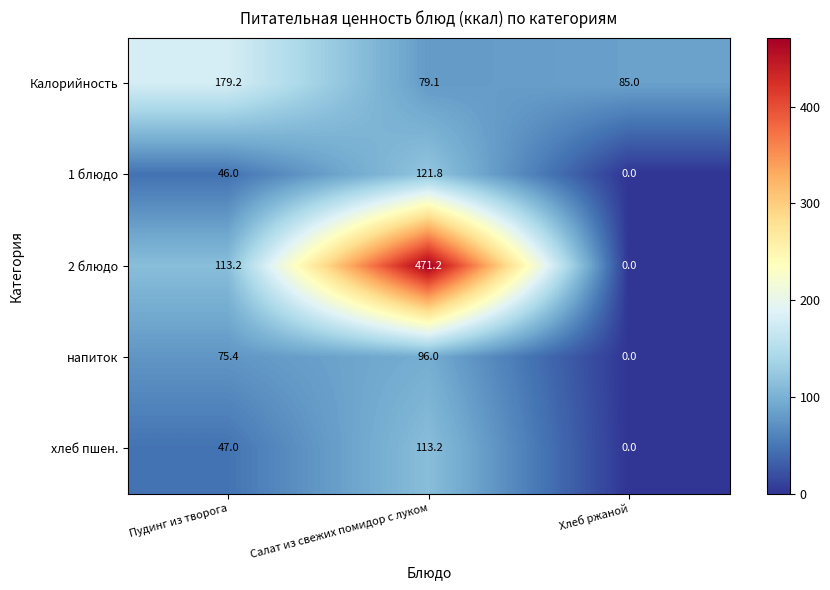

Reading left to right, list all the values displayed in this chart.

Калорийность: Пудинг из творога=179.2	Салат из свежих помидор с луком=79.1	Хлеб ржаной=85.0
1 блюдо: Пудинг из творога=46.0	Салат из свежих помидор с луком=121.8	Хлеб ржаной=0.0
2 блюдо: Пудинг из творога=113.2	Салат из свежих помидор с луком=471.2	Хлеб ржаной=0.0
напиток: Пудинг из творога=75.4	Салат из свежих помидор с луком=96.0	Хлеб ржаной=0.0
хлеб пшен.: Пудинг из творога=47.0	Салат из свежих помидор с луком=113.2	Хлеб ржаной=0.0